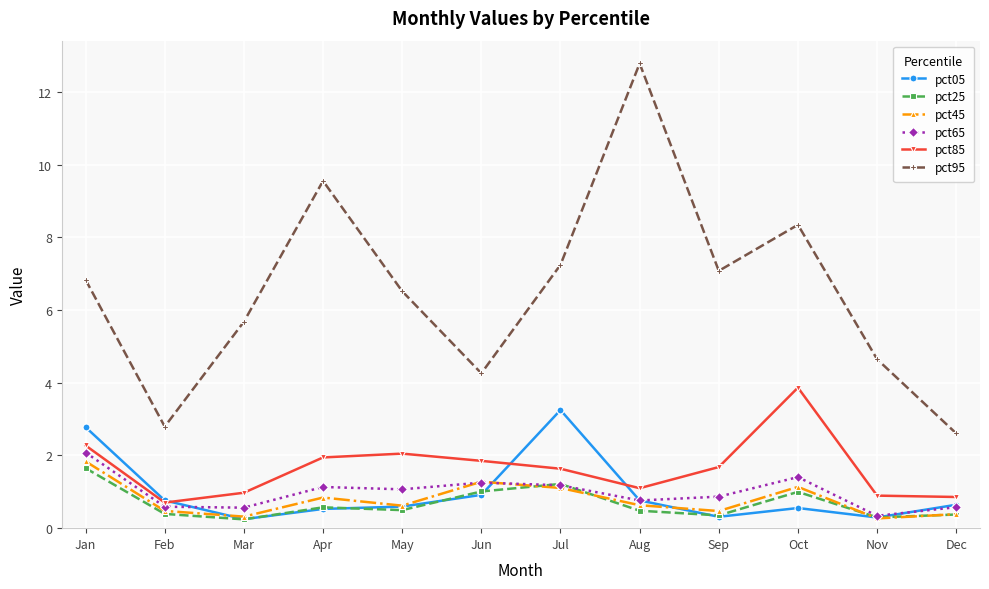

Read the pct05 value at Jan.

2.8